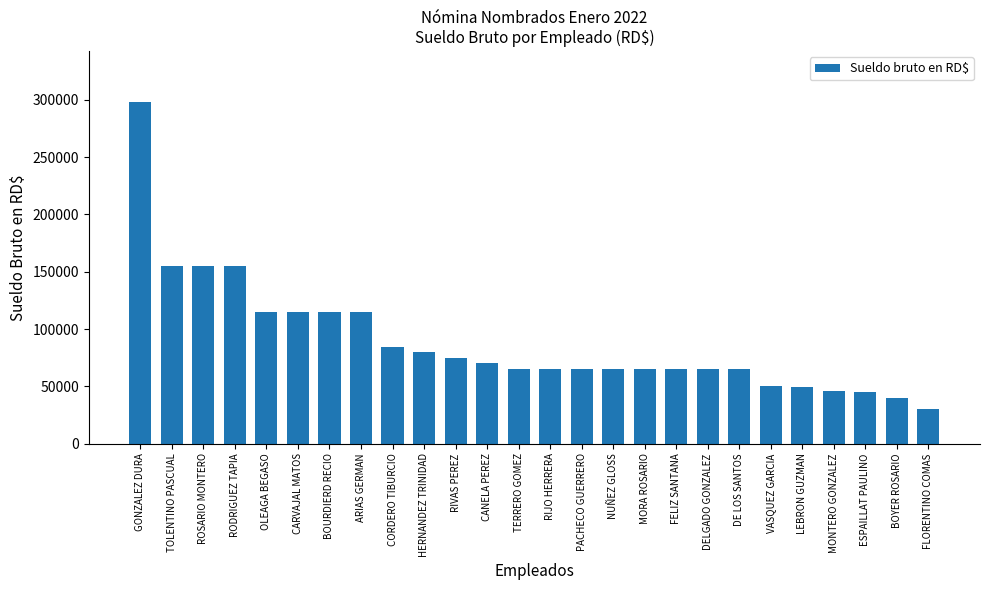

What is the value of the 11th bar from the left?

75000